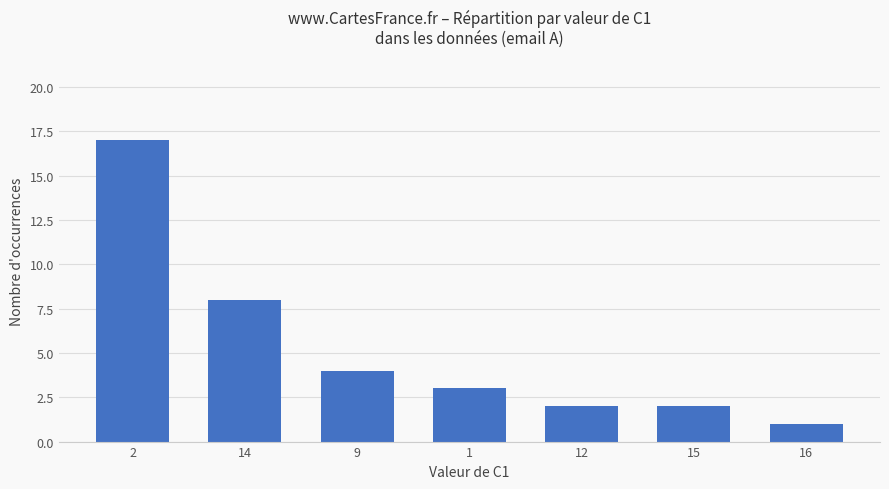

What is the change in value from 2 to 1?

-14